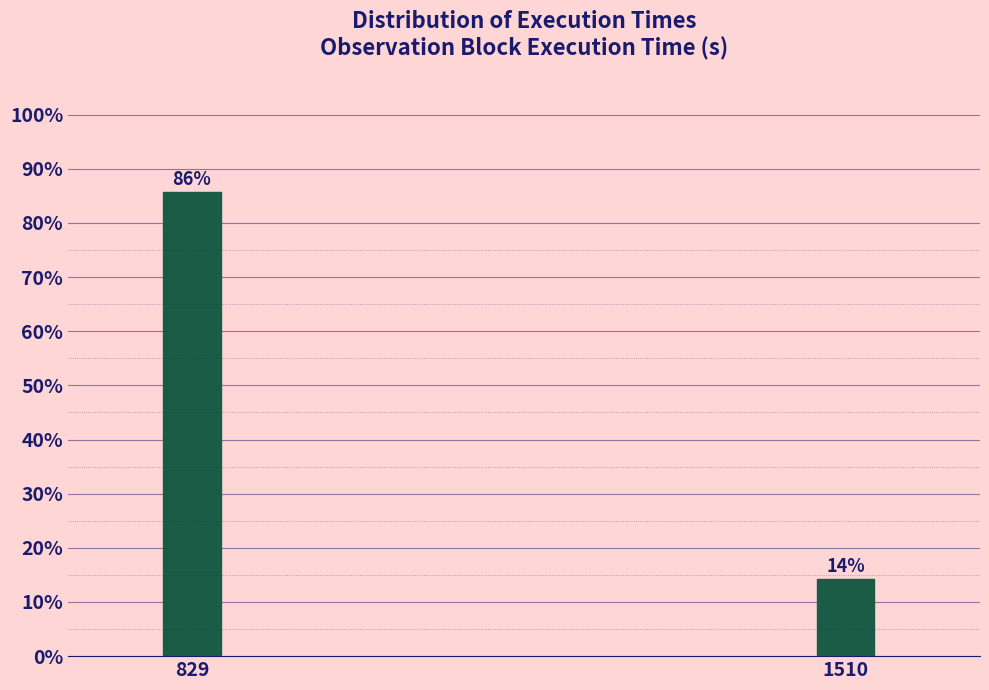

What is the minimum value shown in the chart?

14.3